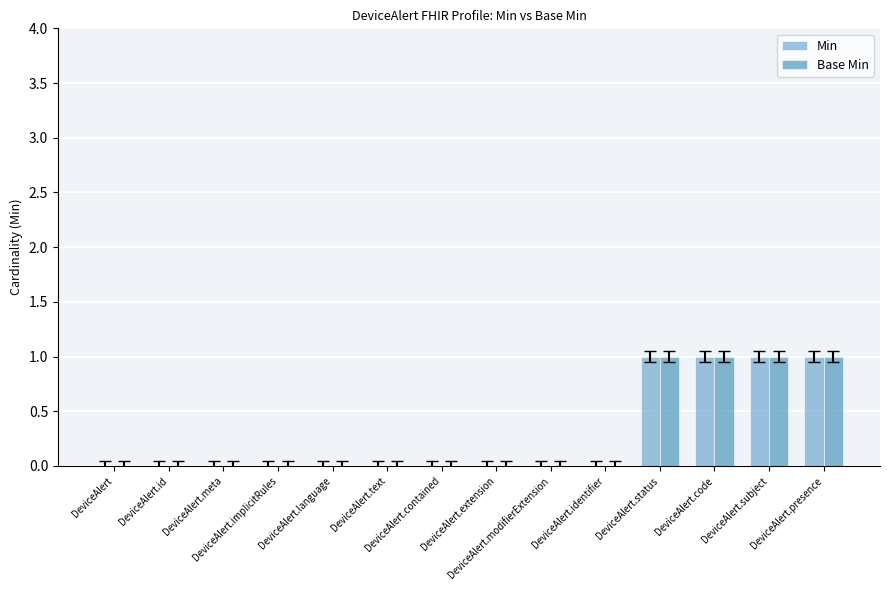

What position from the right is DeviceAlert.subject?

2